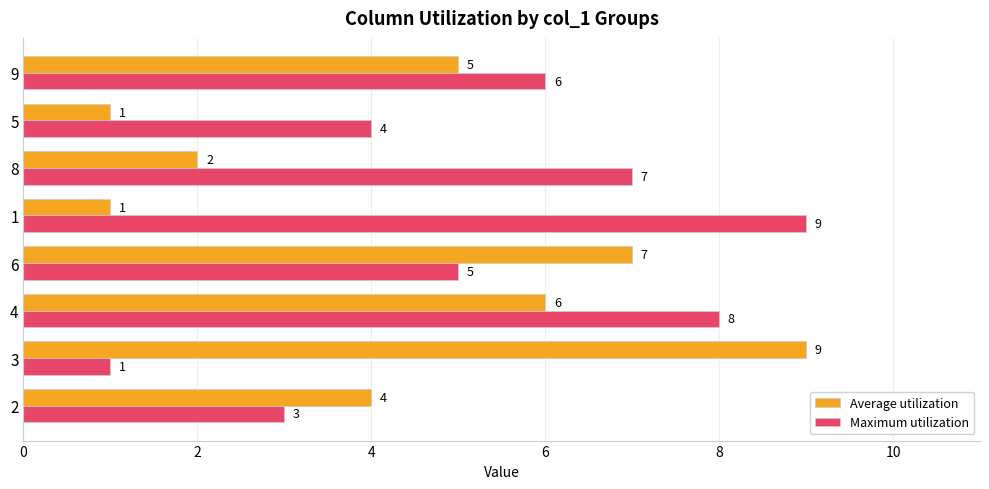

What is the difference between the Maximum utilization values at 4 and 2?

5